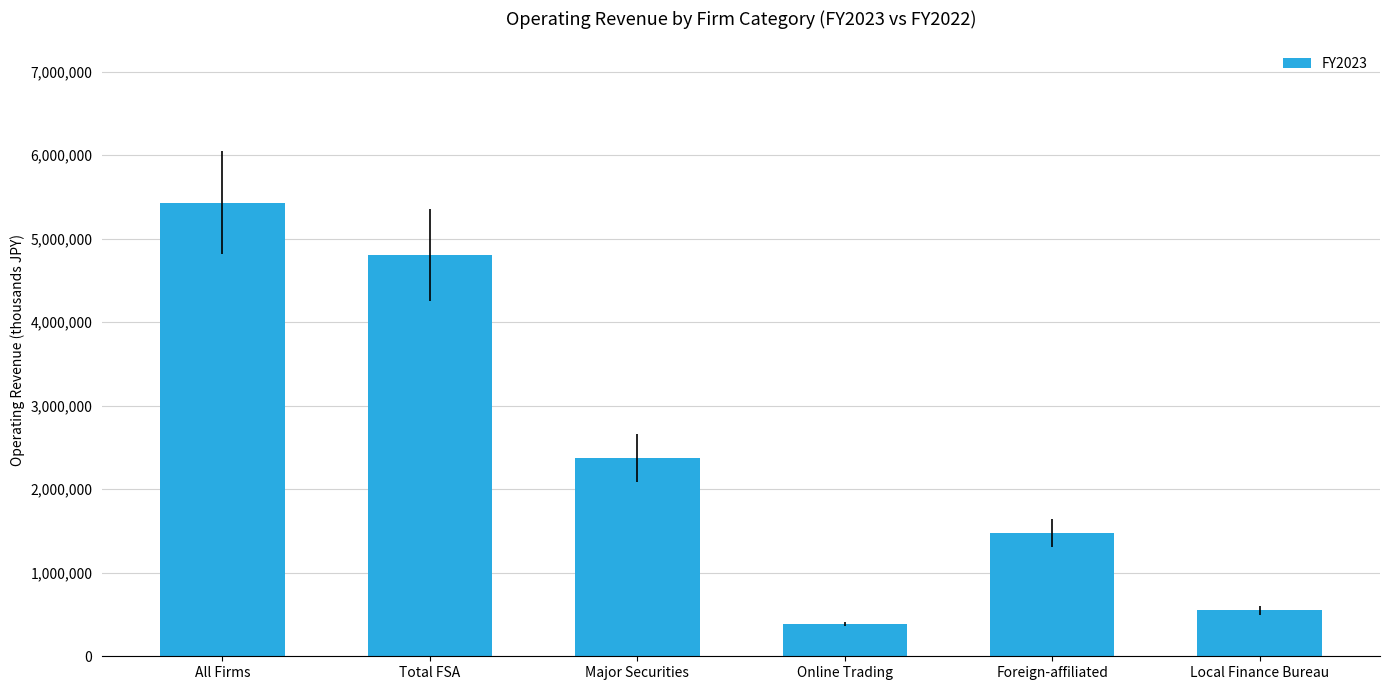

True or false: the data shows 918607 at Major Securities.

False